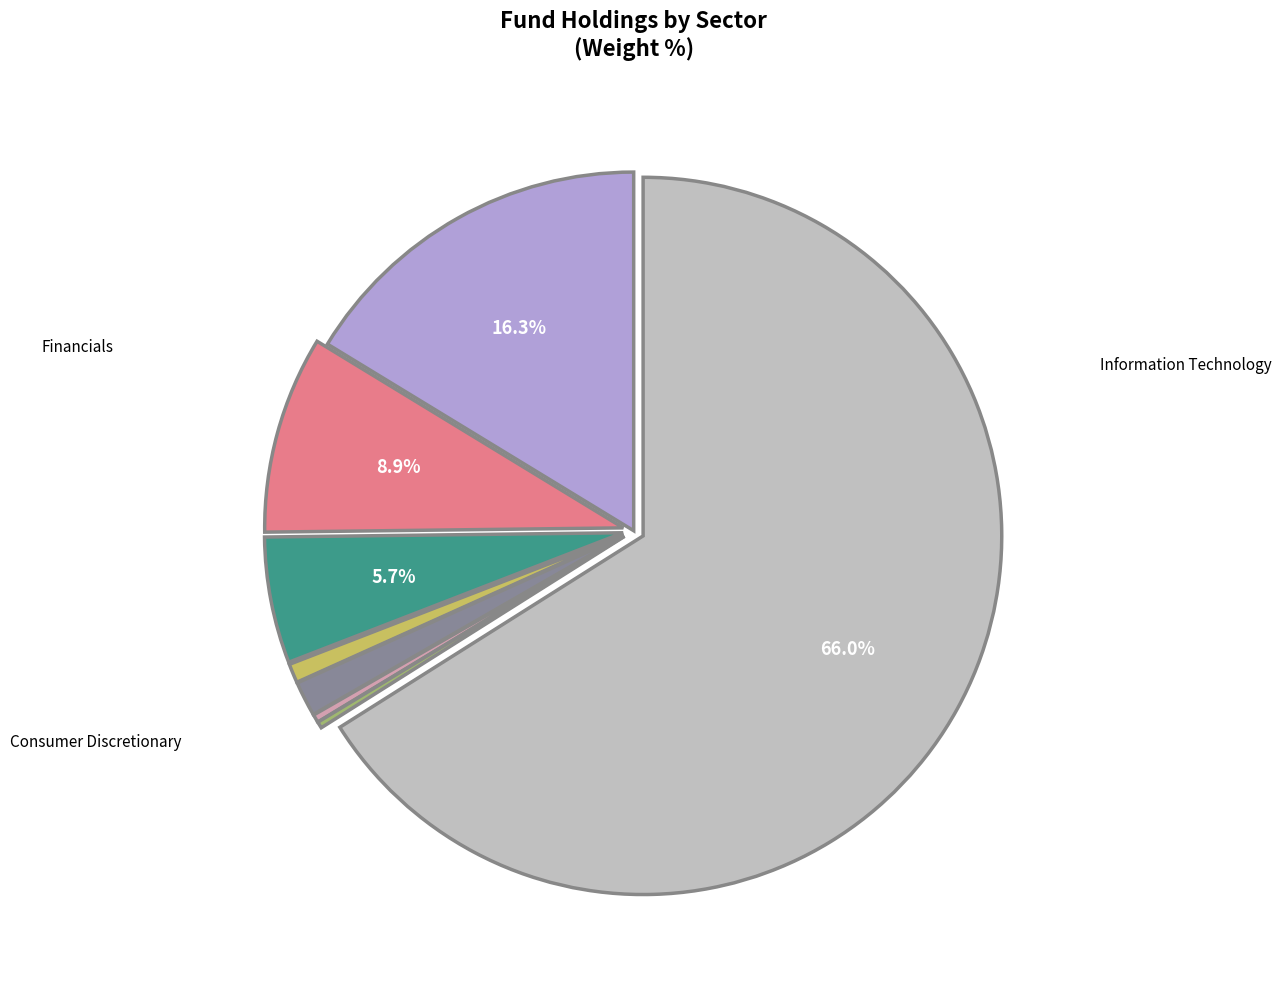

Is there a majority slice in this chart?

Yes